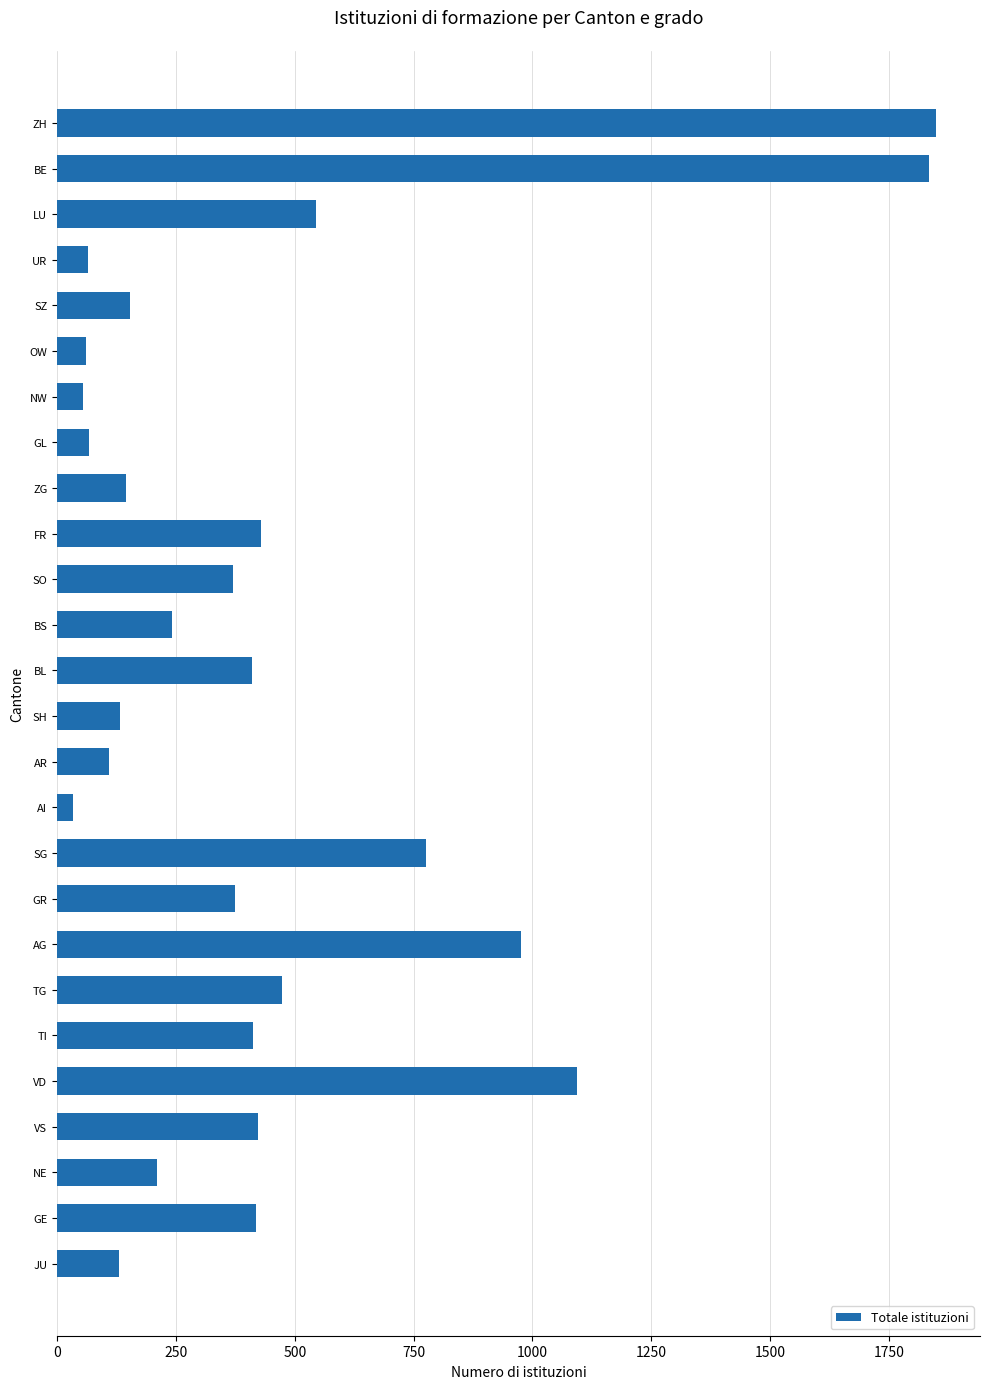

What is the label of the 22nd bar from the top?

VD